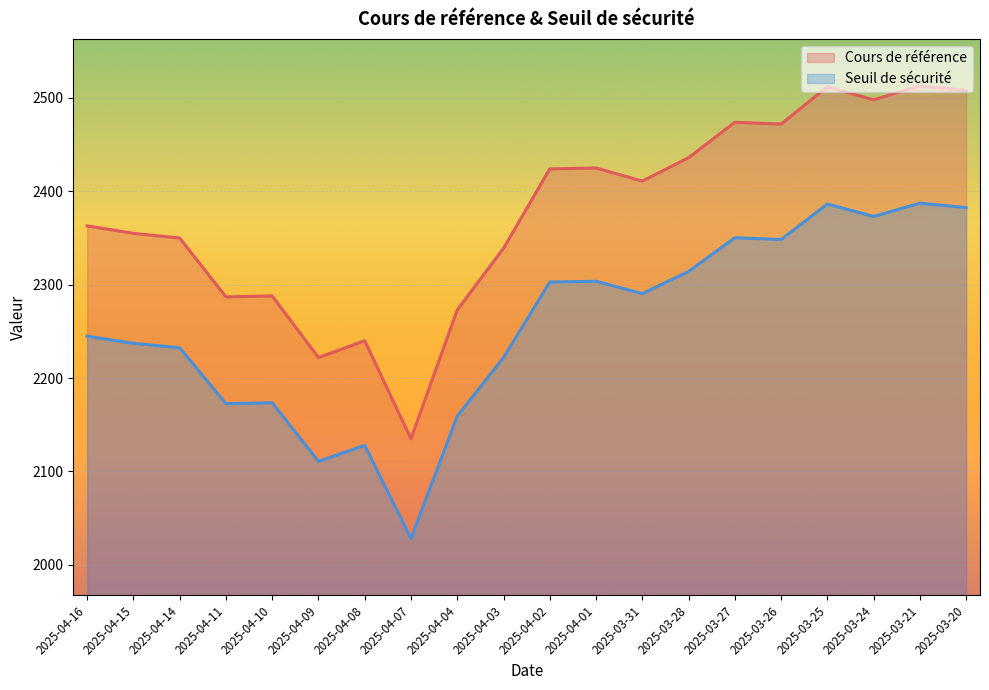

True or false: Cours de référence and Seuil de sécurité cross at least once.

False